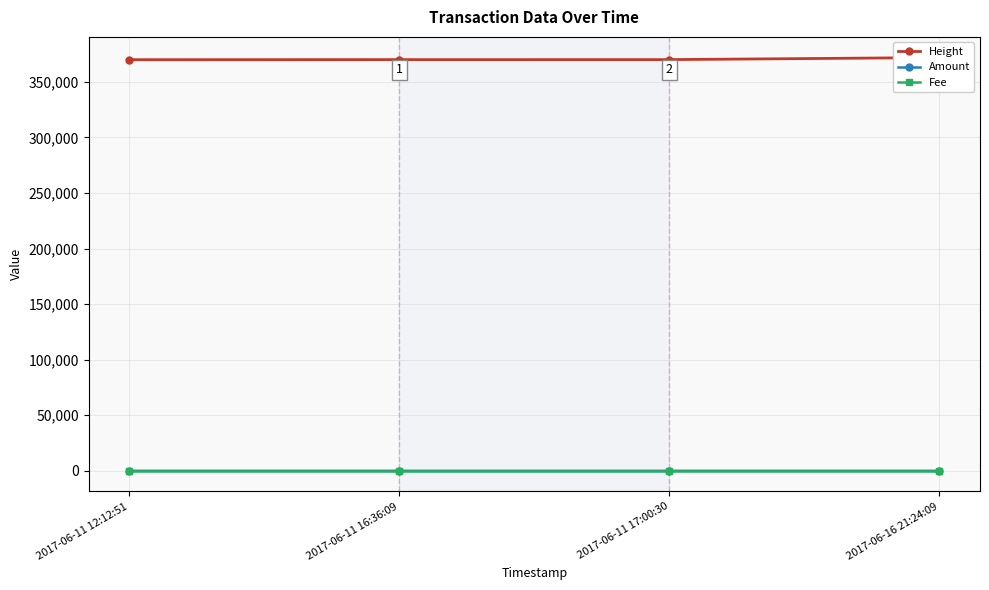

True or false: Fee and Height intersect in this chart.

False